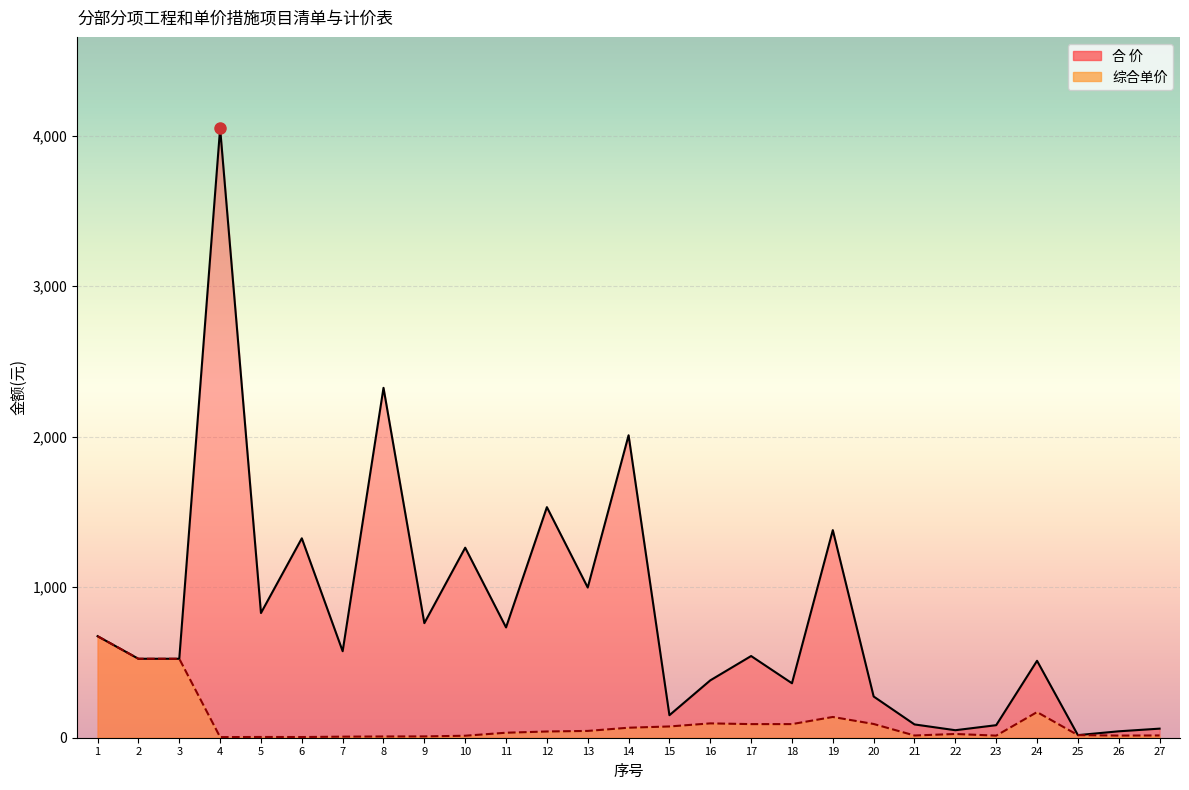

The value of 合 价 at 6 is 2373.6. True or false?

False